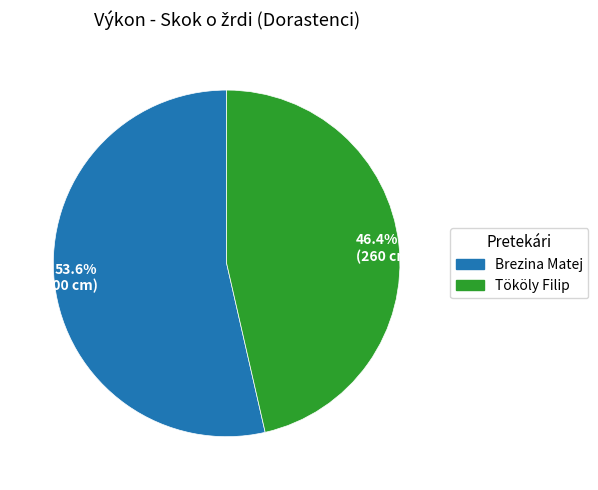

To the nearest percent, what is the difference between the Tököly Filip and Brezina Matej slice percentages?

7%